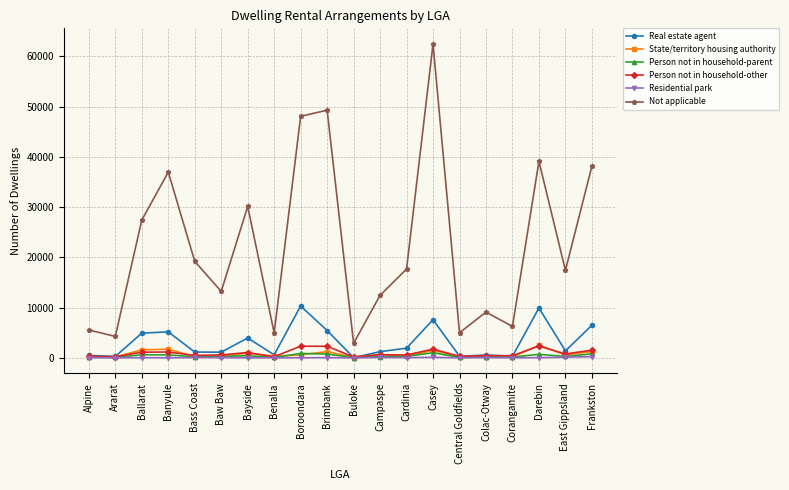

Which category has the highest value across all series?

Casey